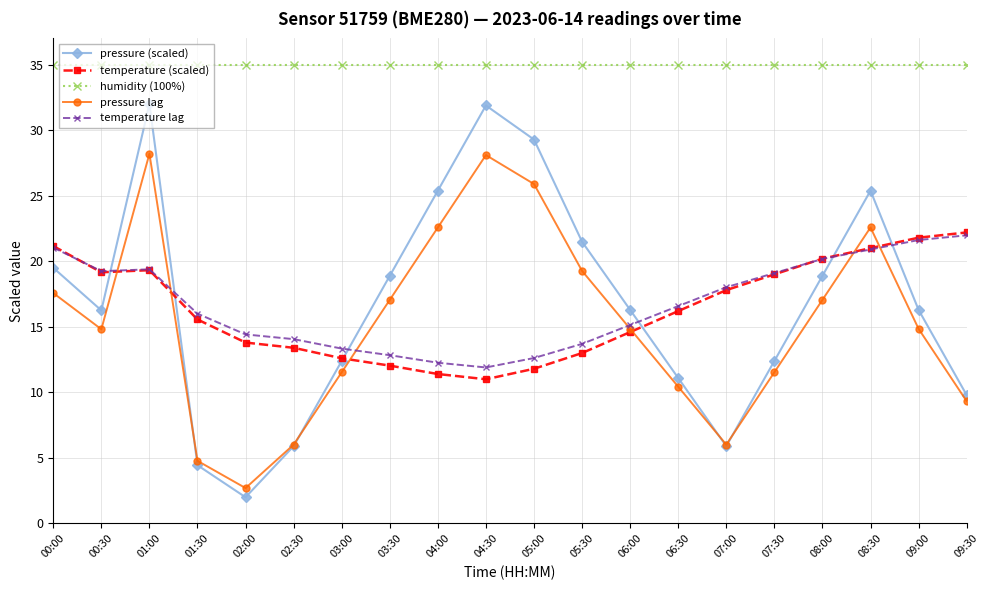

What is the label of the 13th point from the right?

03:30